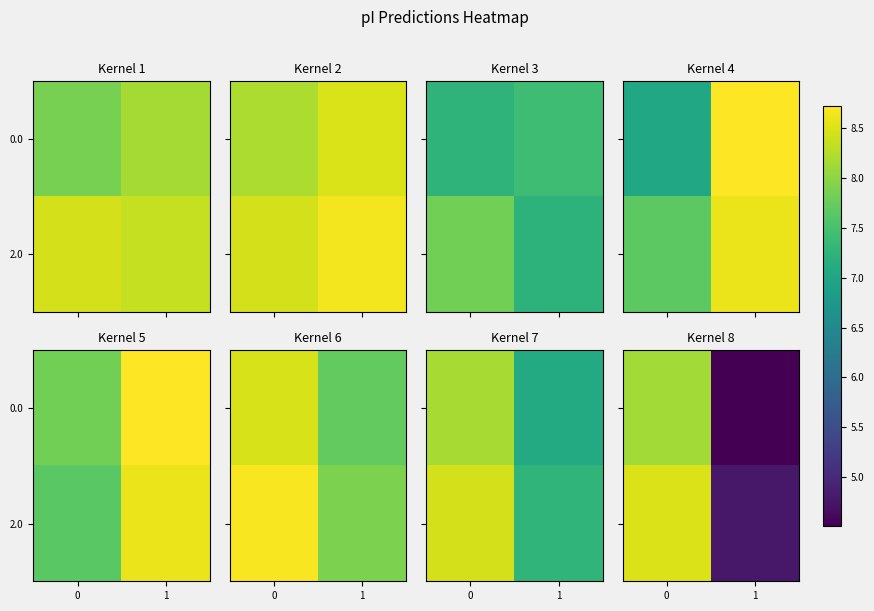

The value of 2.0 at 0 is 11.6. True or false?

False